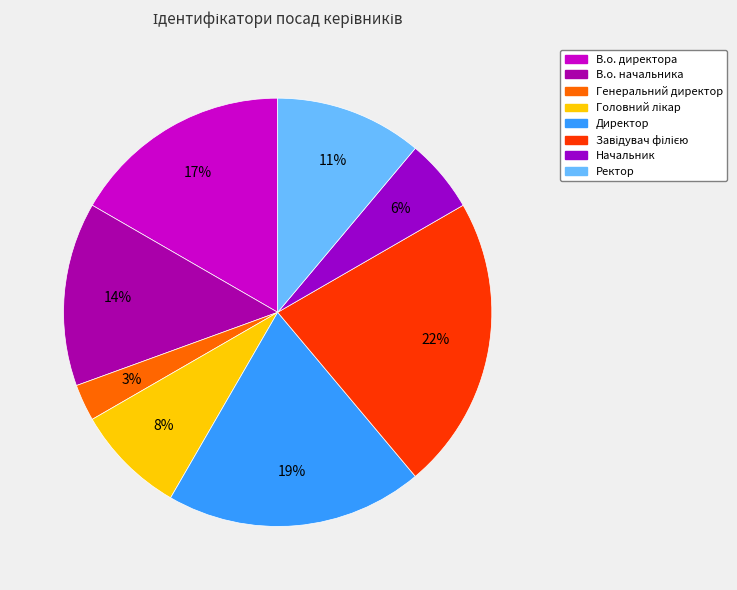

How many slices are in this pie chart?

8